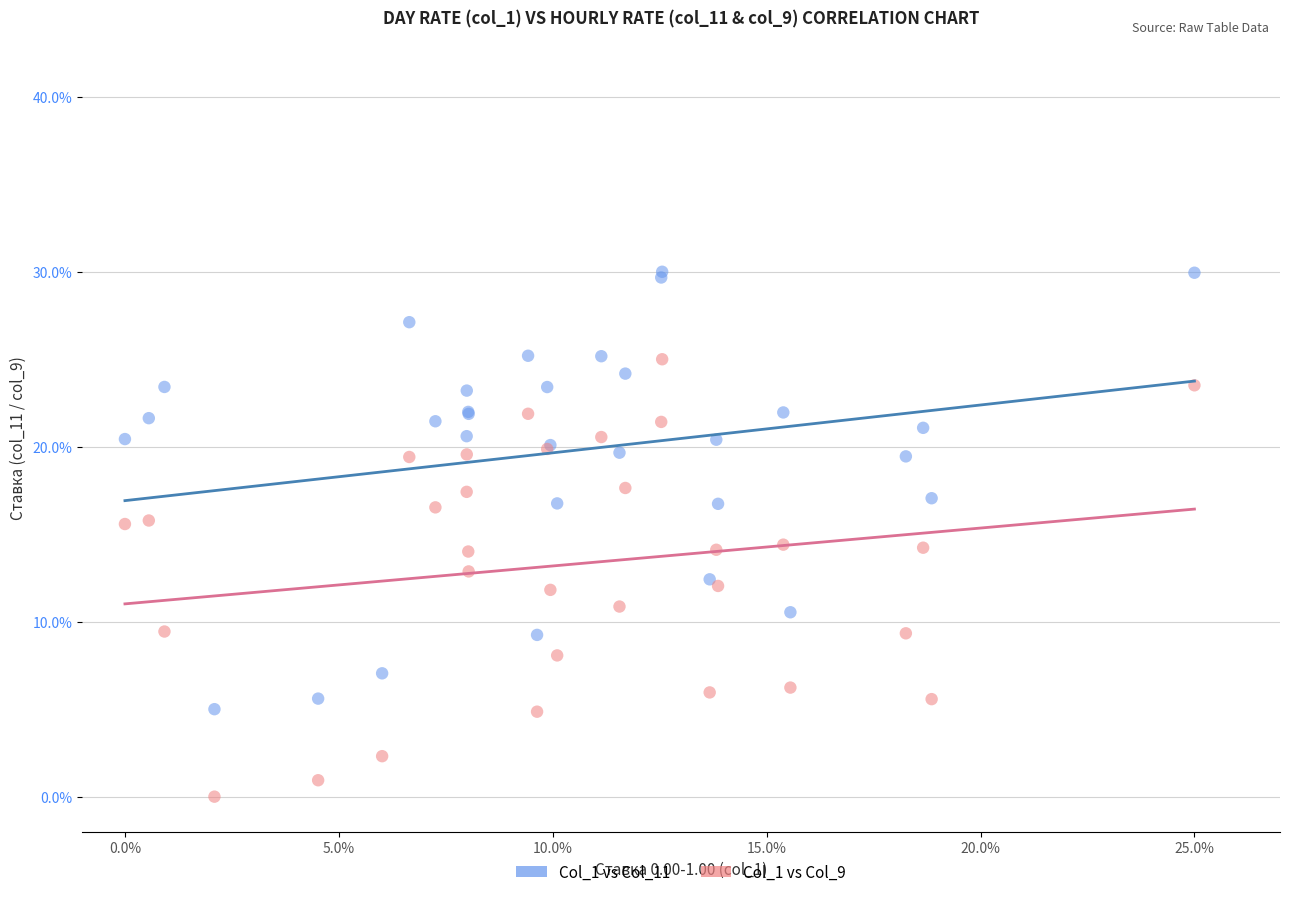

Which series reaches the maximum Y coordinate?

Col_1 vs Col_11